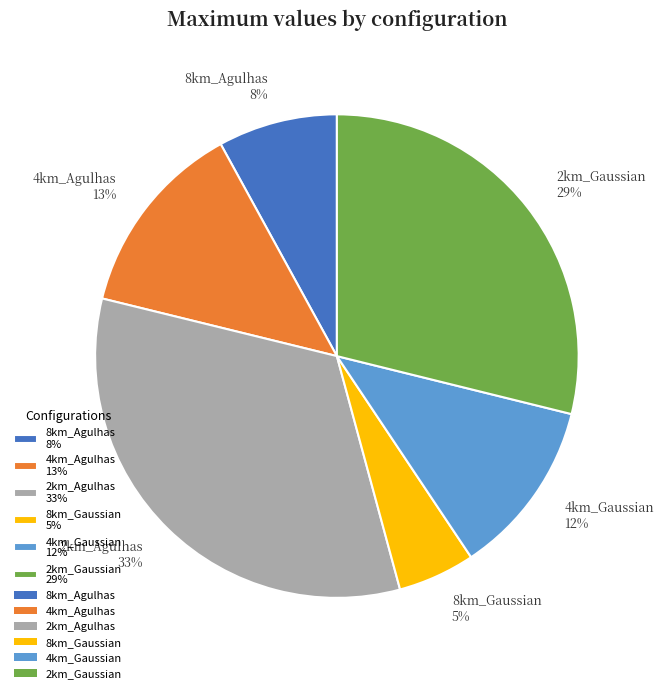

How many segments does this pie chart have?

6